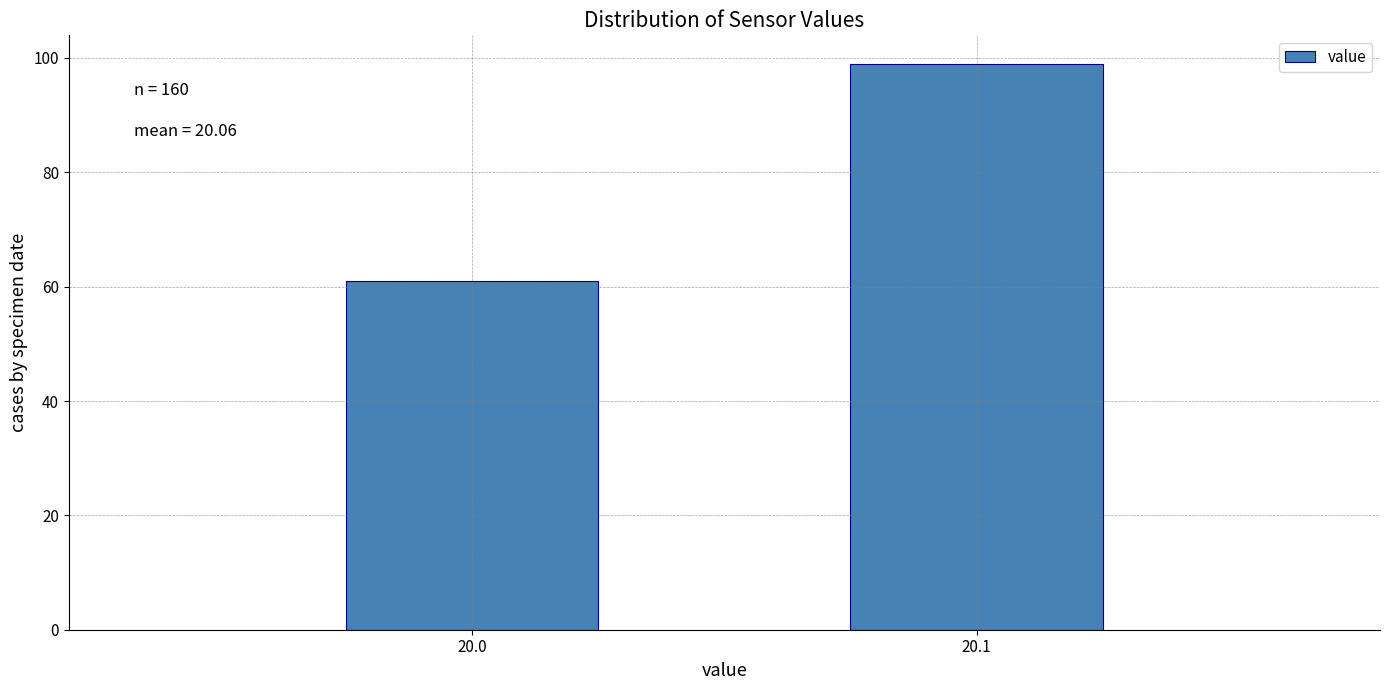

Reading right to left, extract all data points from this chart.

20.1=99	20.0=61